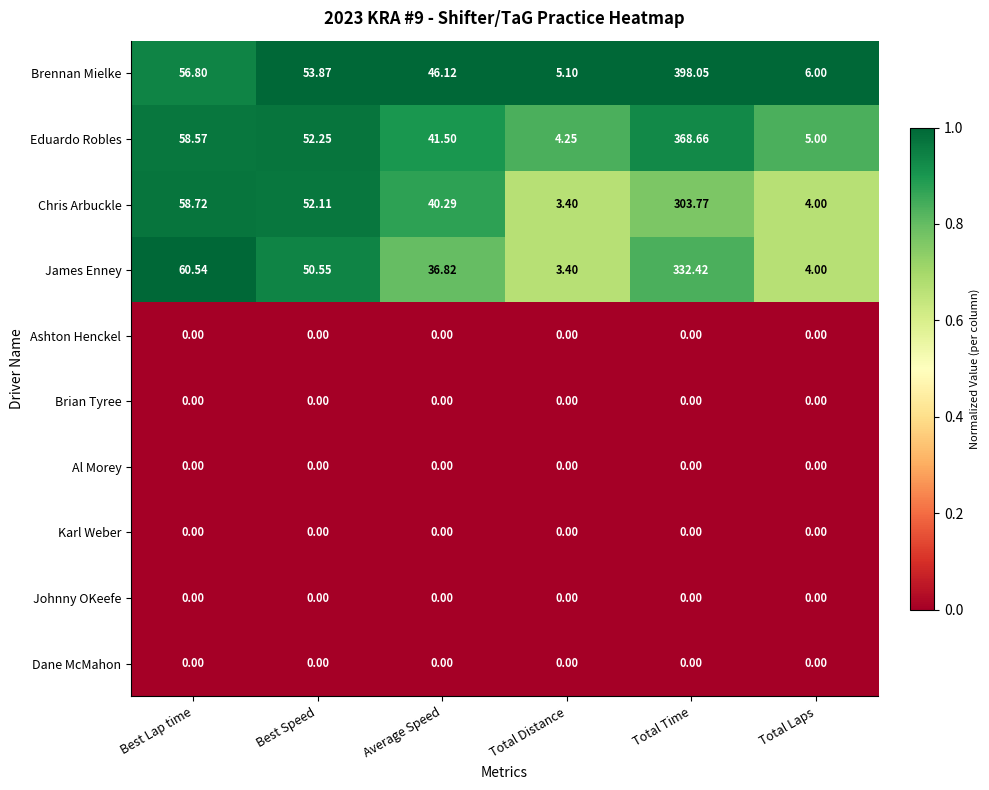

Which series has the largest range (max minus min)?

Brennan Mielke